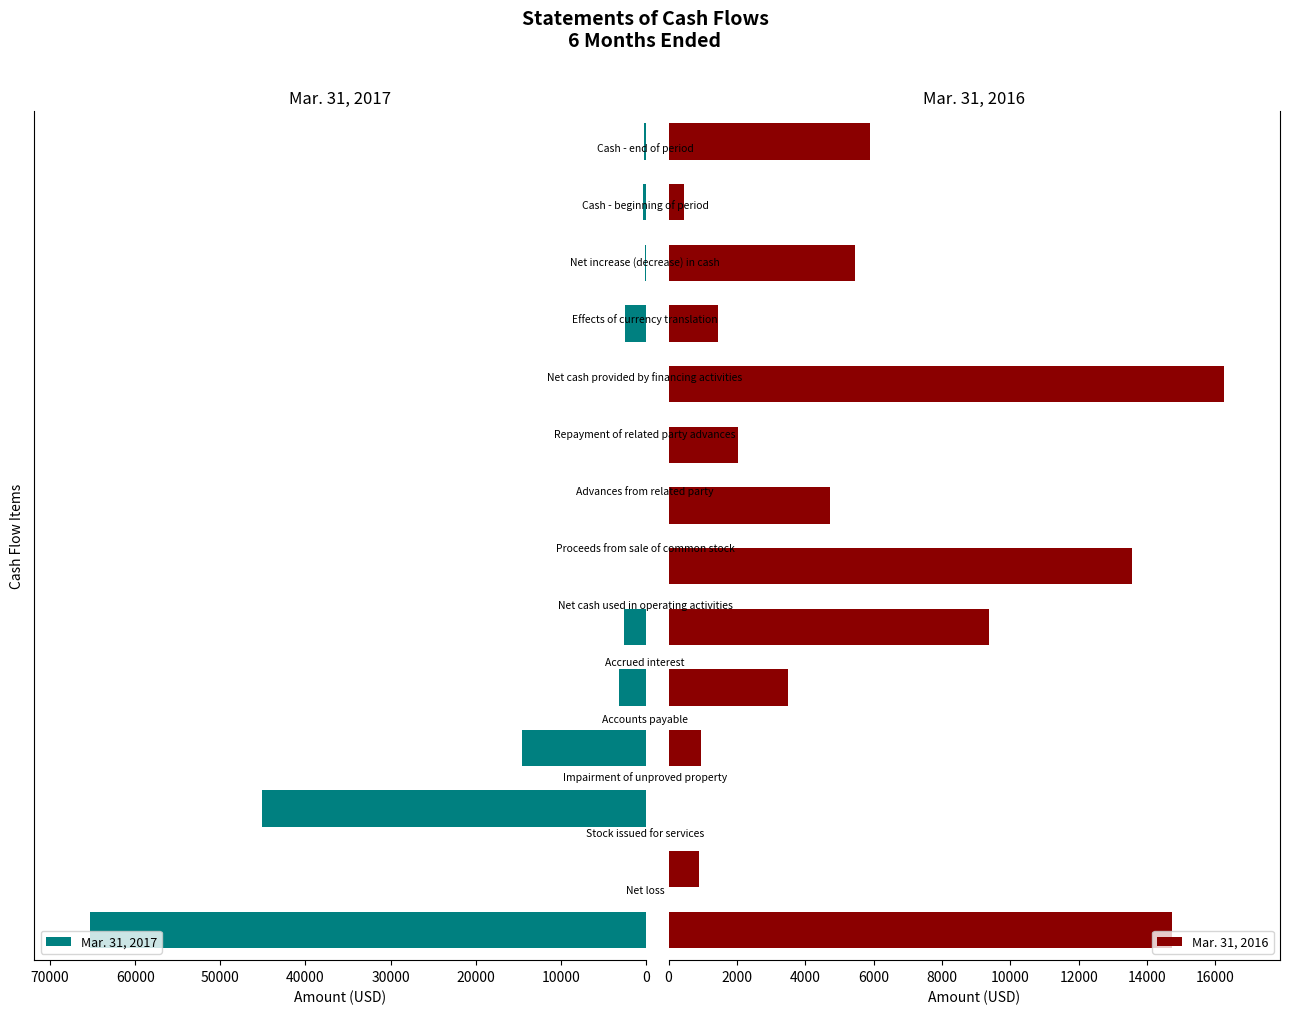

Which series has the widest spread of values?

Mar. 31, 2017